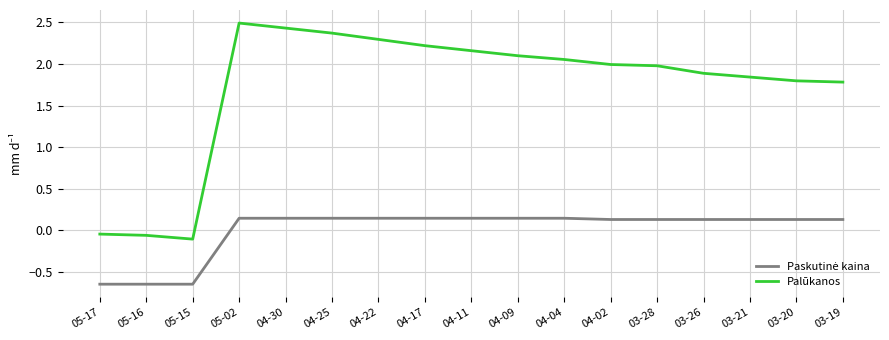

Which series changed the most between 05-17 and 03-21?

Palūkanos